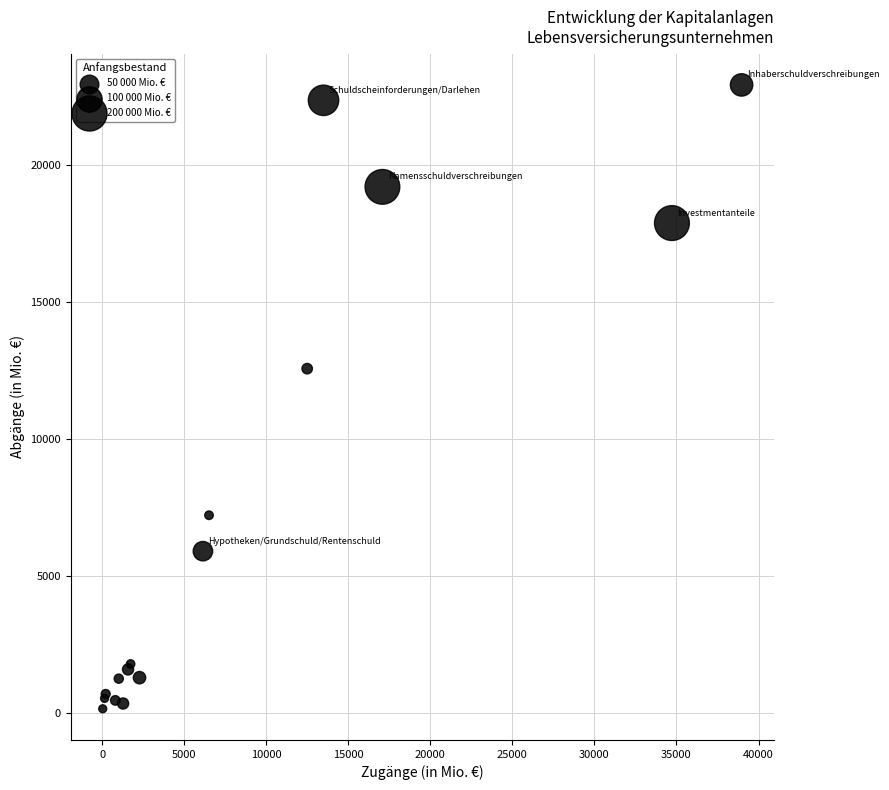

What Y value in the scatter plot is closest to 11530?

12559